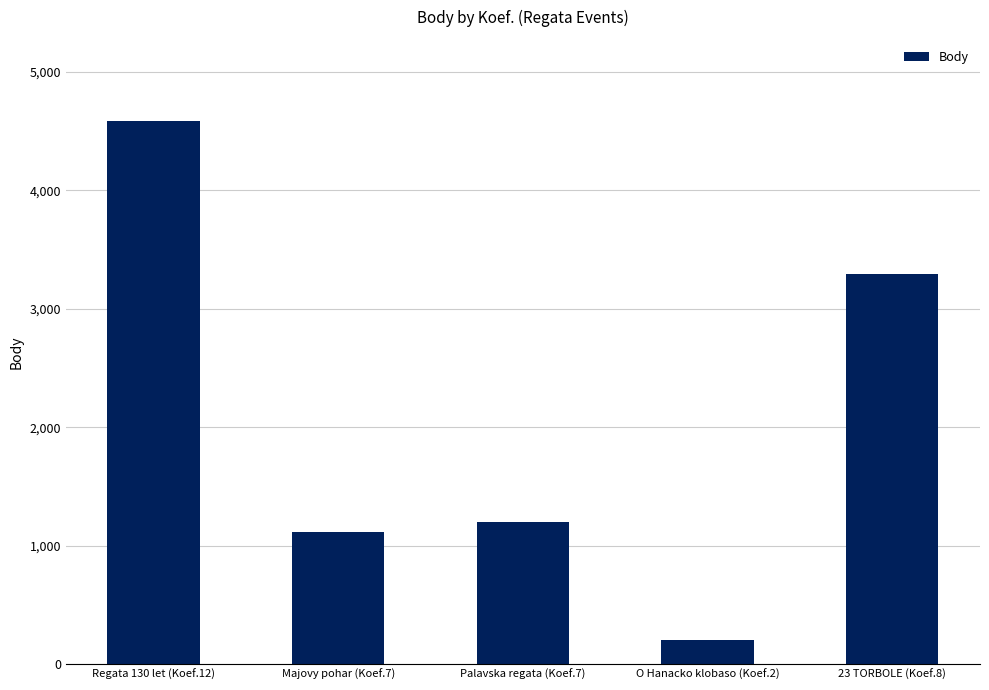

What is the value of the 3rd bar from the left?

1201